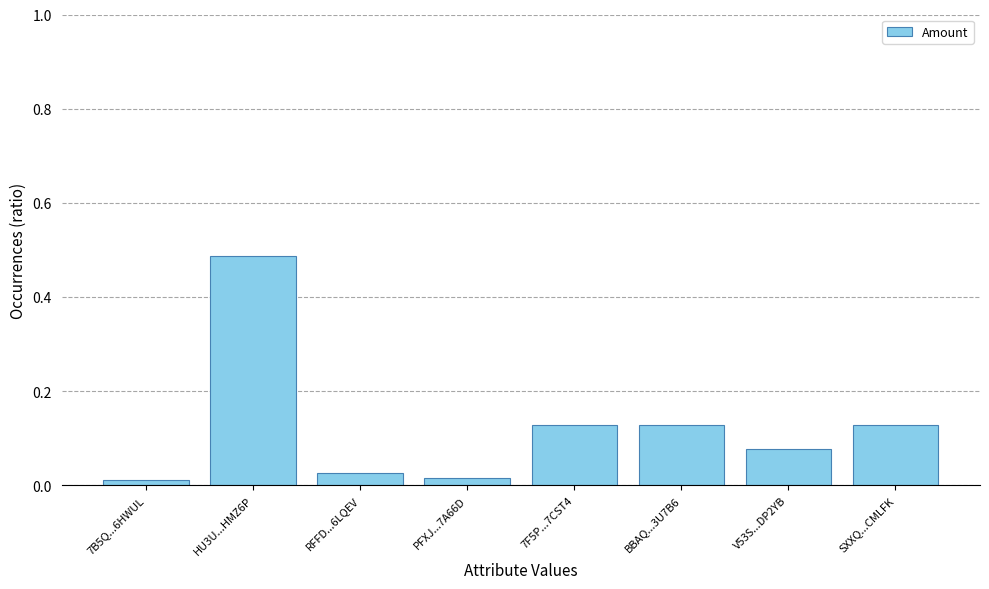

At which category does the chart reach its peak across all series?

HU3U...HMZ6P